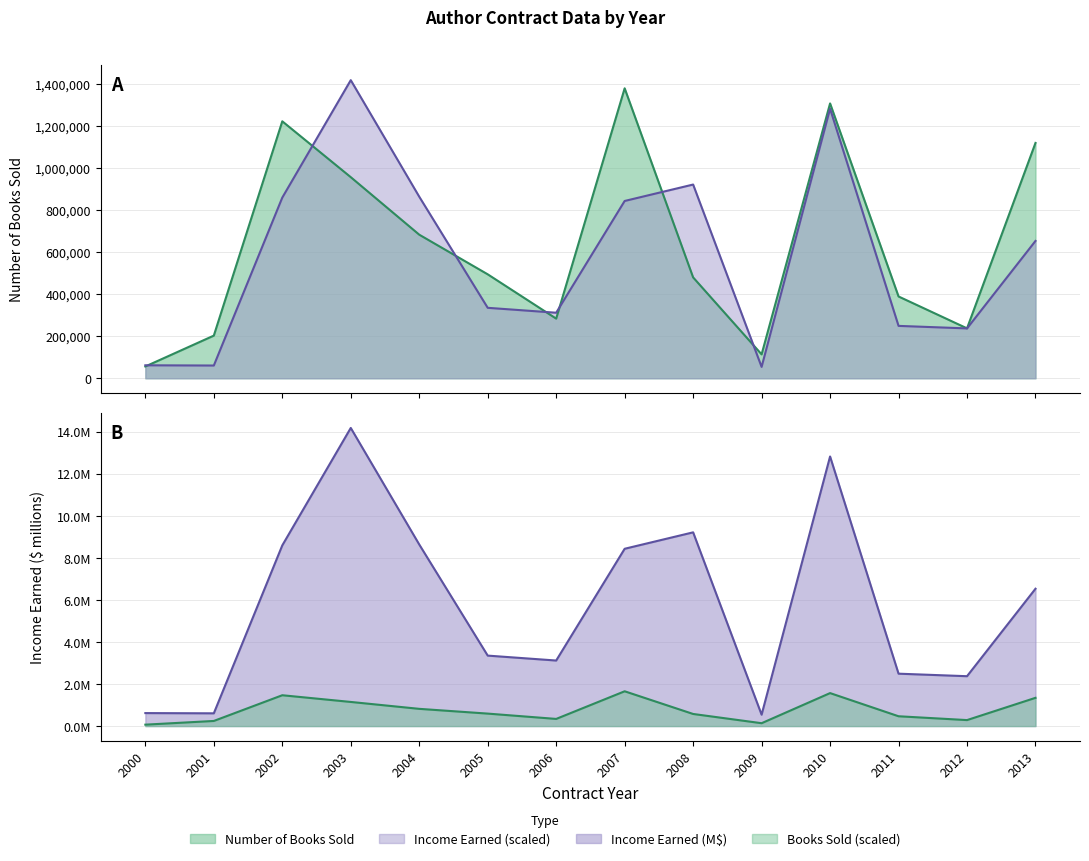

The value of Number of Books Sold at 2012 is 388396.0. True or false?

False